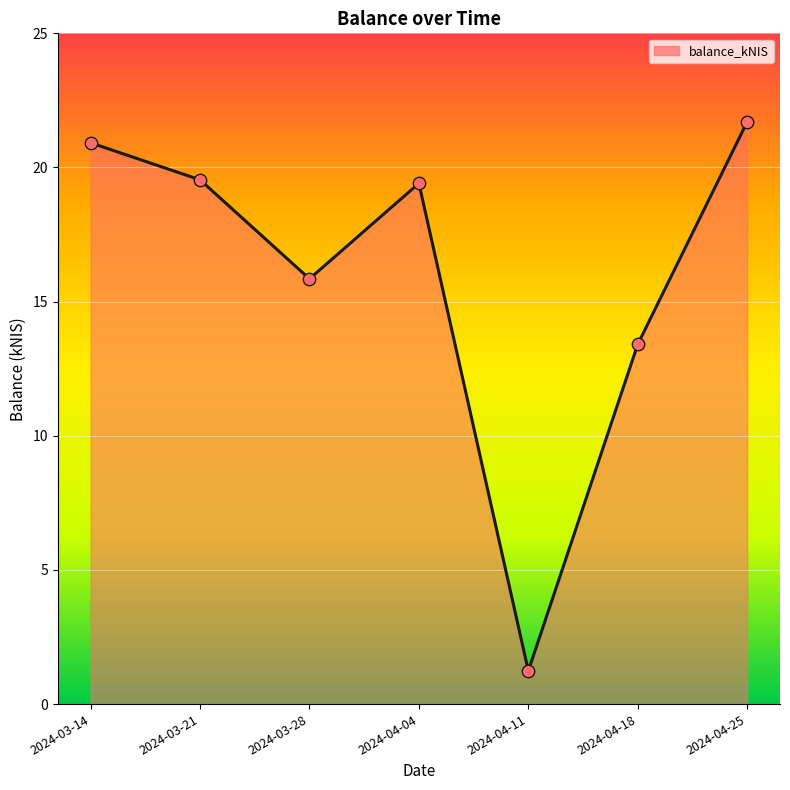

Between 2024-04-04 and 2024-04-11, which is larger?

2024-04-04